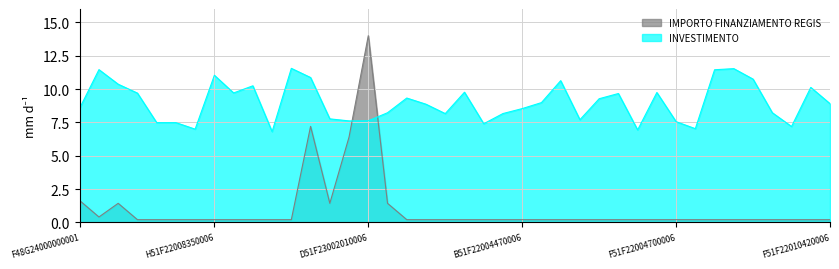

True or false: there are more than 2 points higher than both neighbors.

True